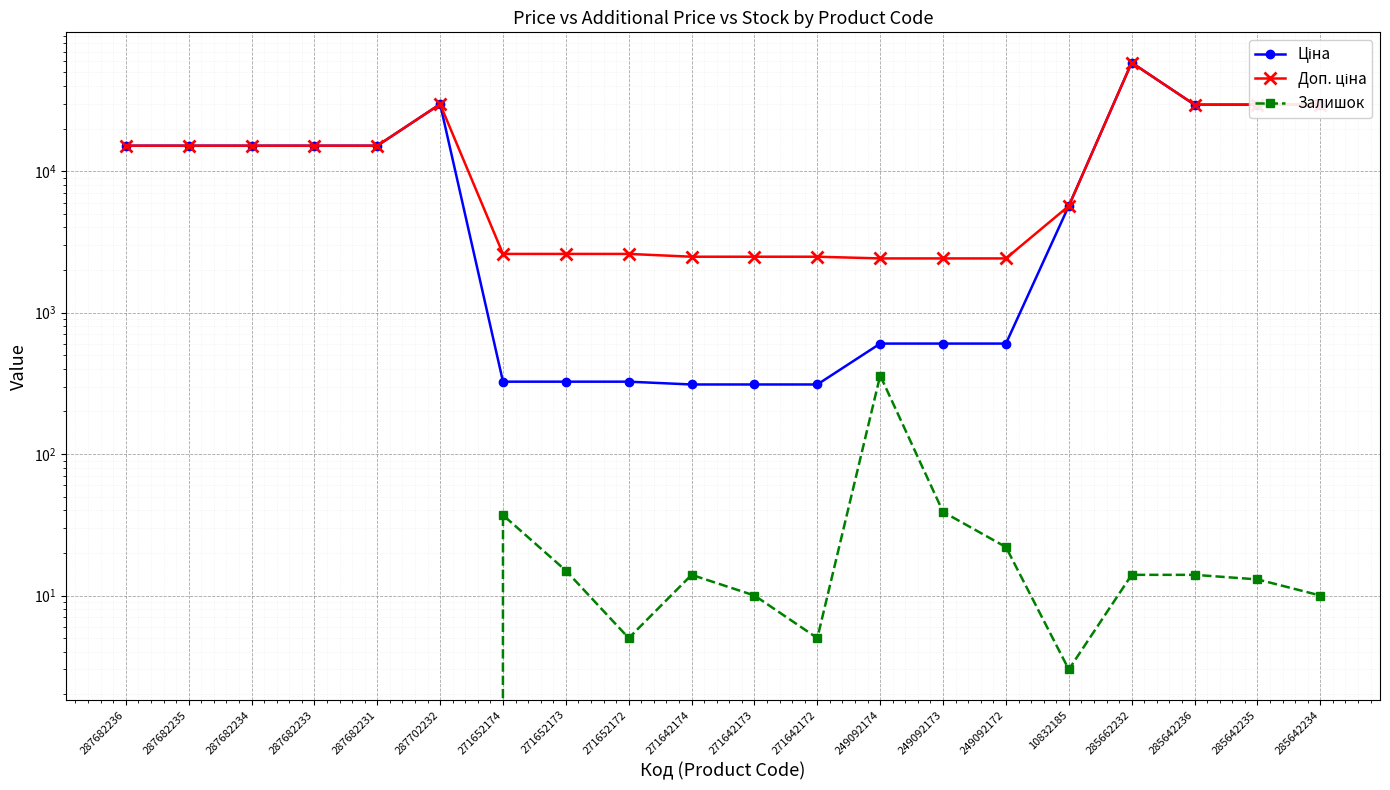

What is the spread (max minus min) of values at 271652172?

2593.3